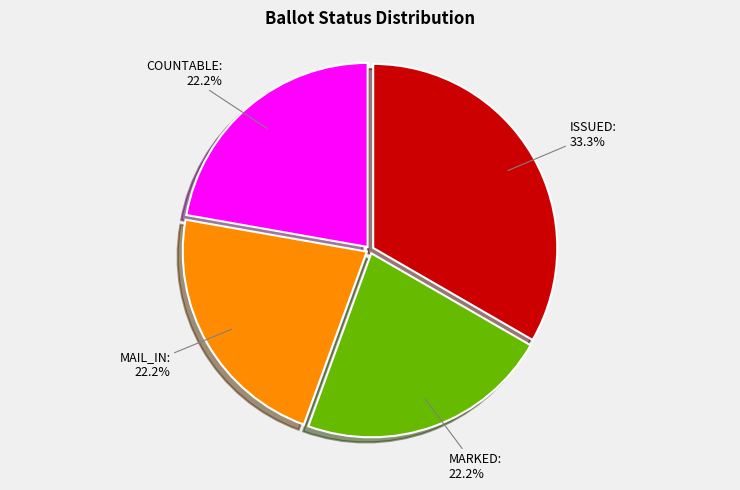

Which slice is the largest?

ISSUED